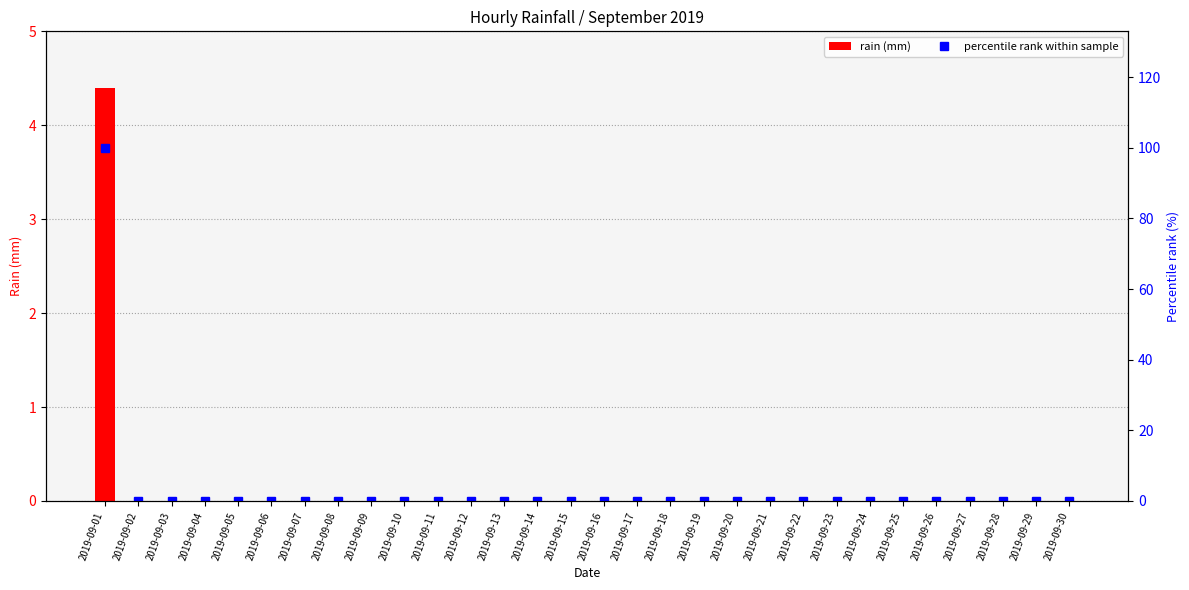

Which category has the highest value across all series?

2019-09-01